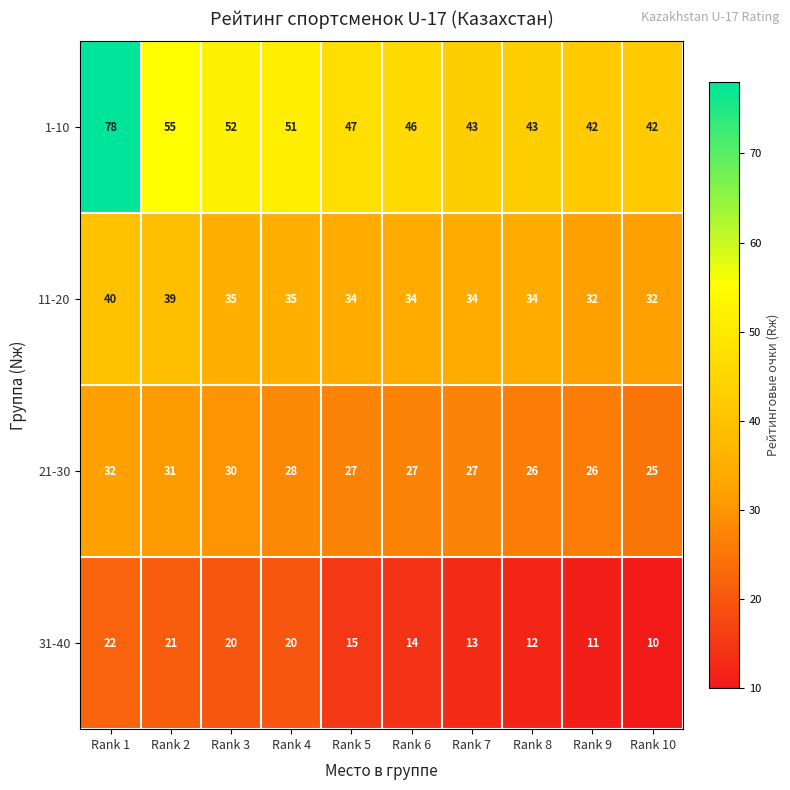

What is the smallest value displayed?

10